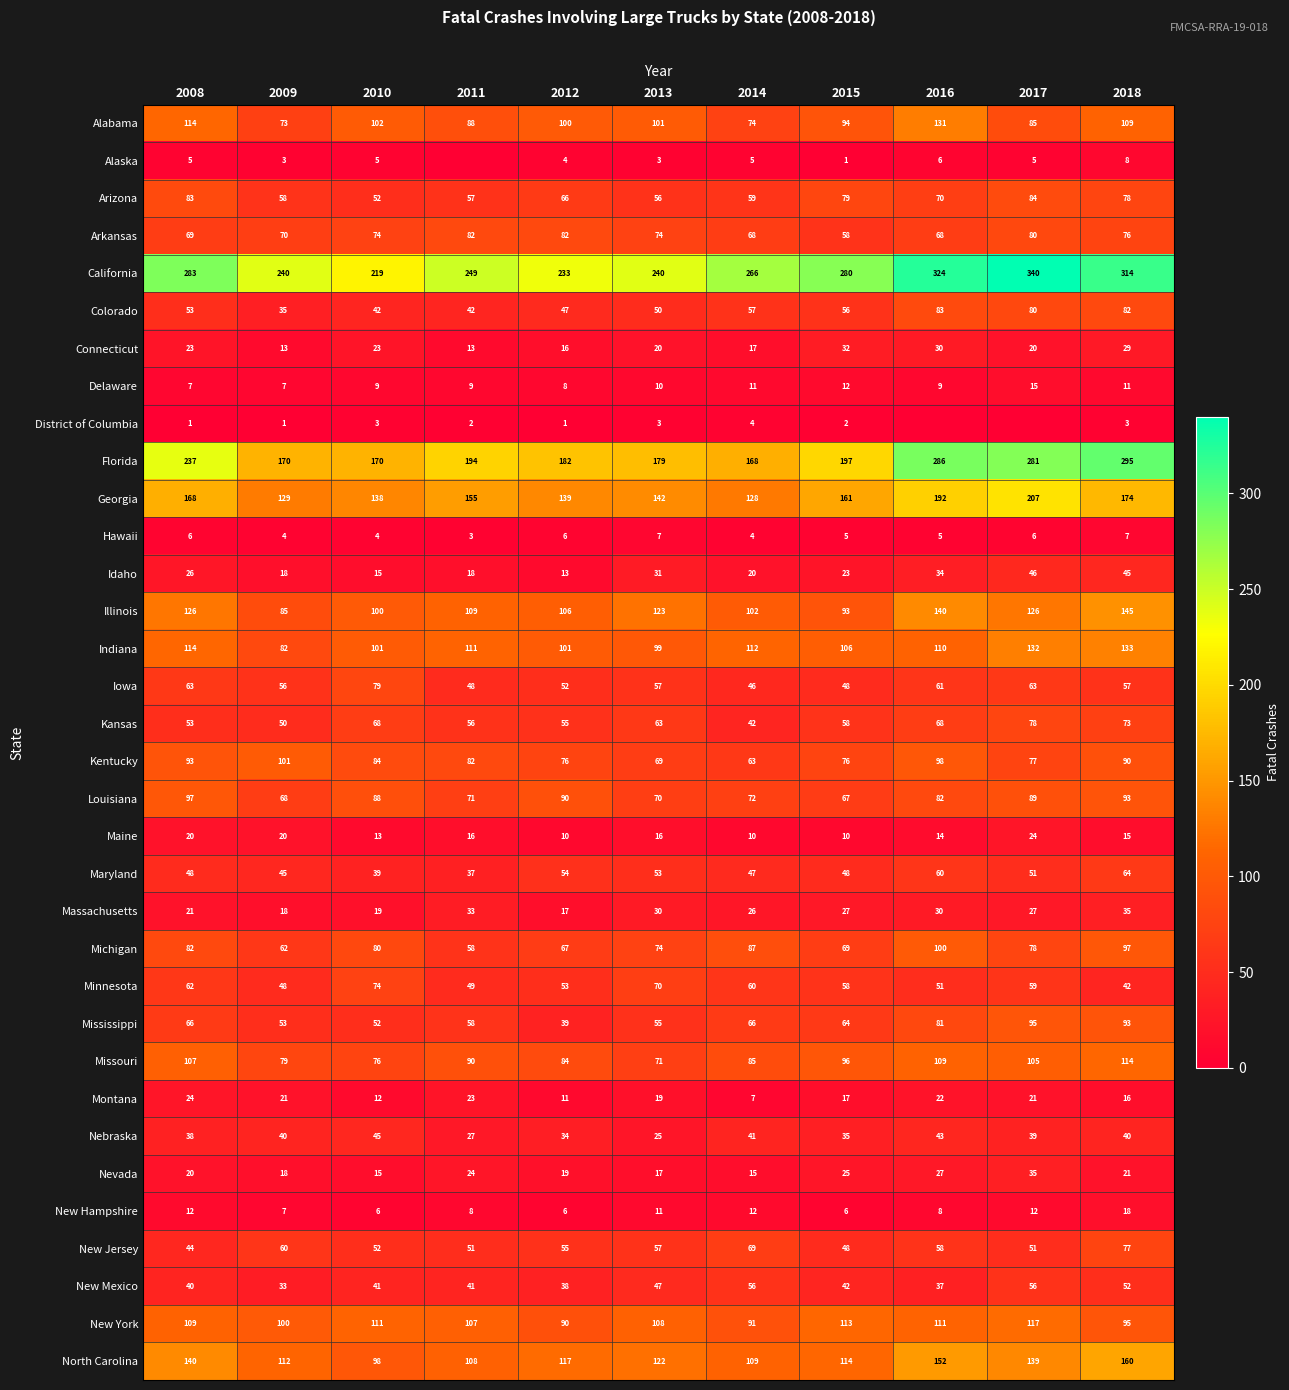

Is the value of New Hampshire at 2017 greater than the value of New Mexico at 2013?

No